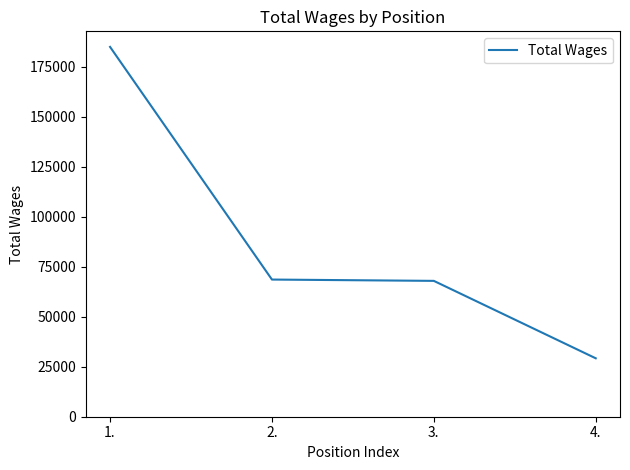

What is the difference between the second highest and minimum values?

39381